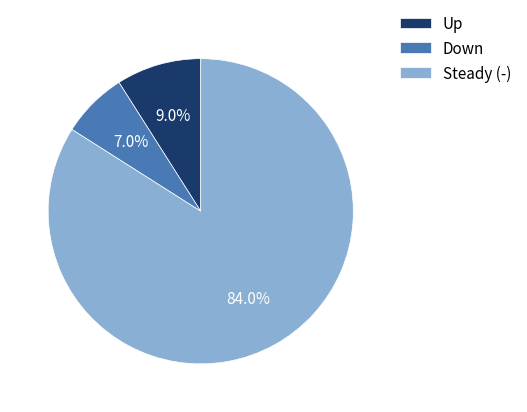

What percentage do Steady (-) and Down together represent?

91.0%